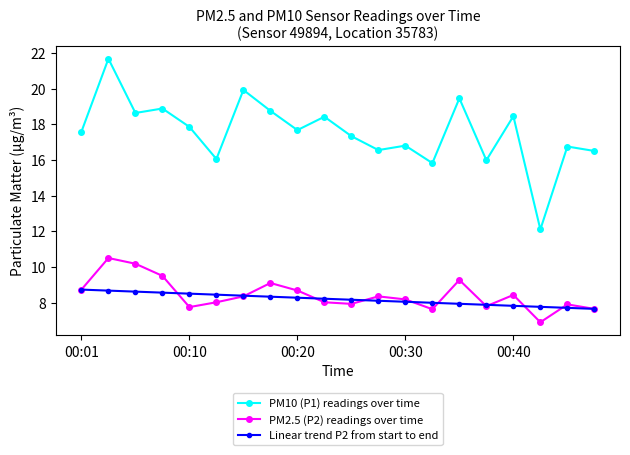

True or false: PM2.5 (P2) readings over time has more than 0 points higher than both neighbors.

True